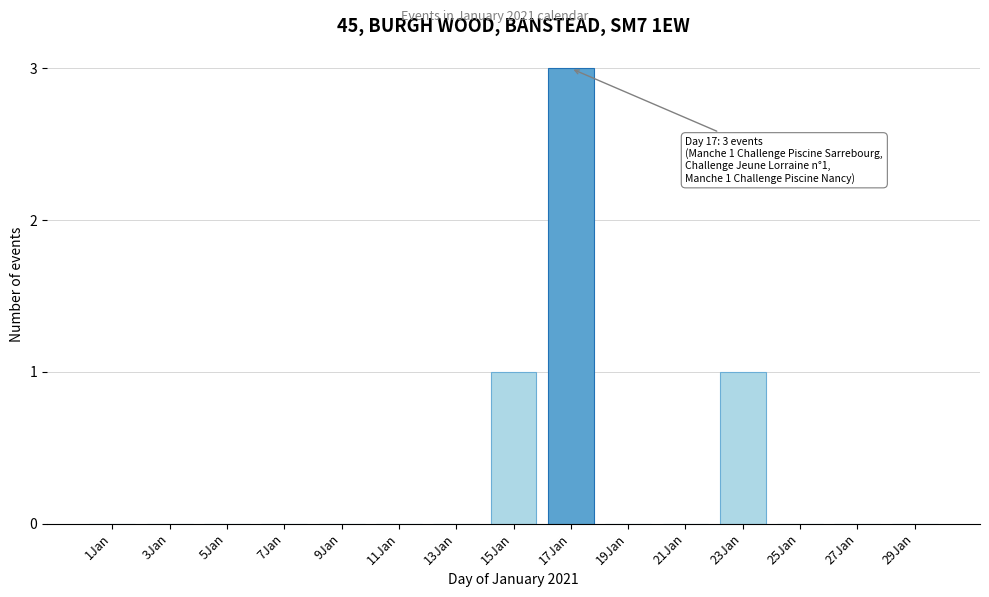

Reading left to right, extract all data points from this chart.

1Jan=0	3Jan=0	5Jan=0	7Jan=0	9Jan=0	11Jan=0	13Jan=0	15Jan=1	17Jan=3	19Jan=0	21Jan=0	23Jan=1	25Jan=0	27Jan=0	29Jan=0